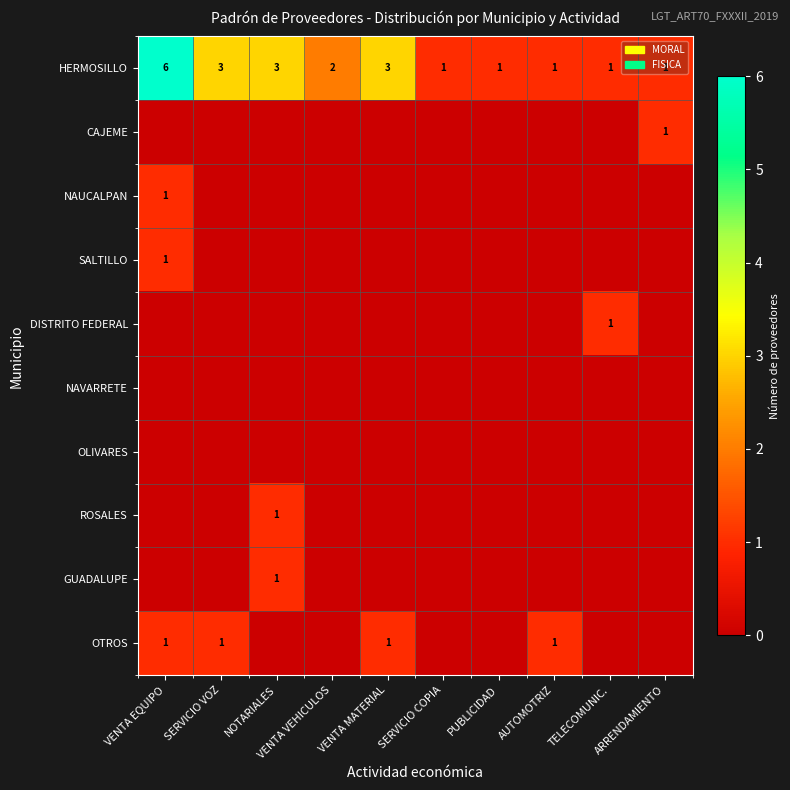

What is the maximum value for HERMOSILLO?

6